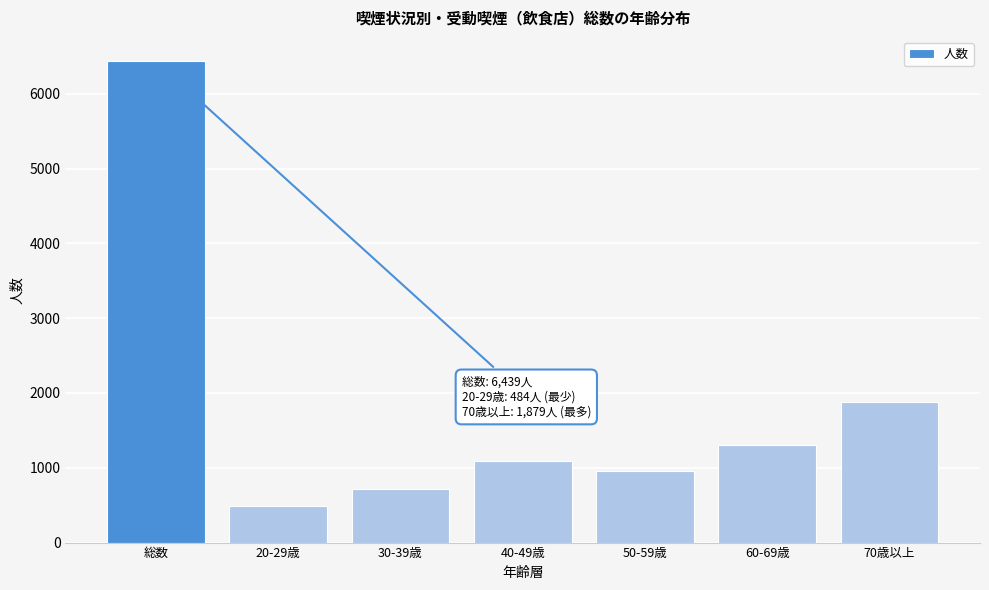

Reading left to right, extract all data points from this chart.

総数=6439	20-29歳=484	30-39歳=716	40-49歳=1095	50-59歳=960	60-69歳=1305	70歳以上=1879